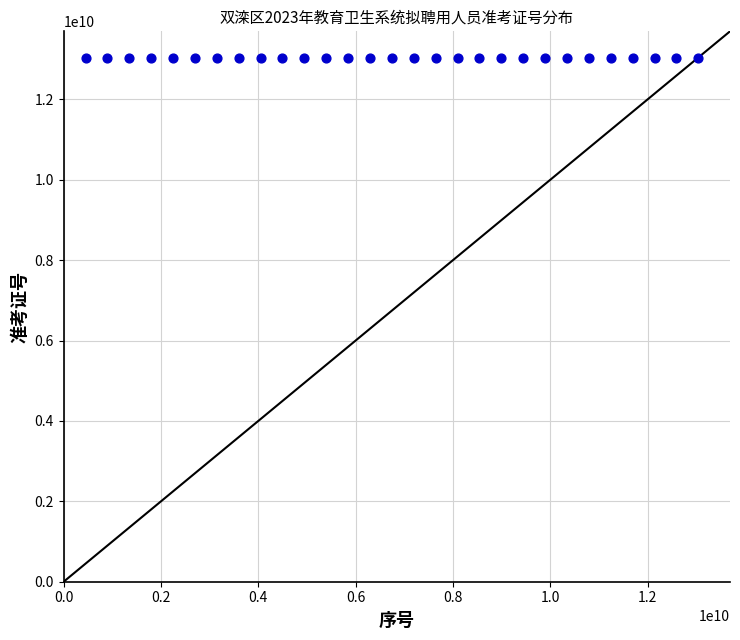

What is the range of Y values (max minus min)?

102600